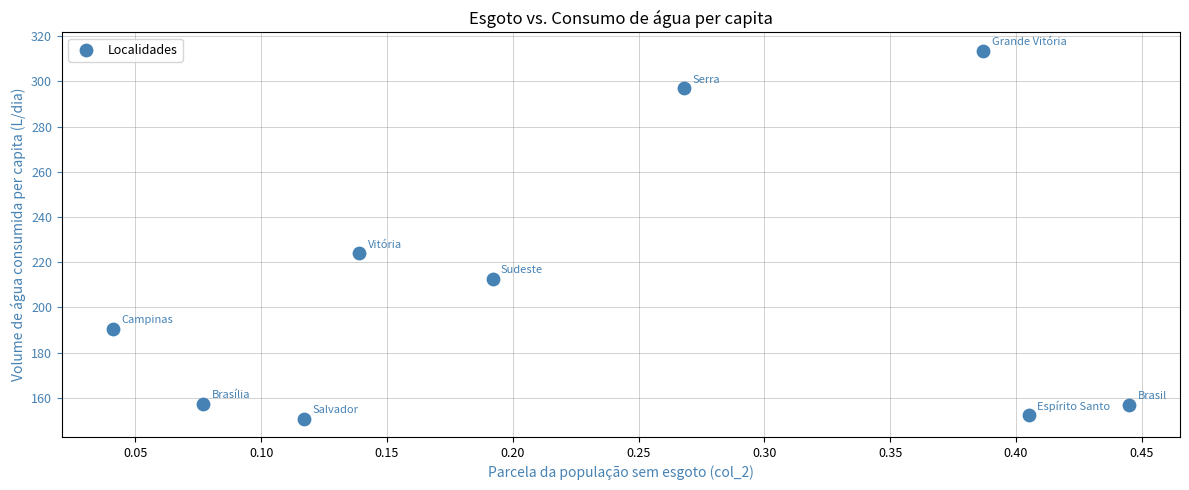

What Y value in the scatter plot is closest to 232?

224.0